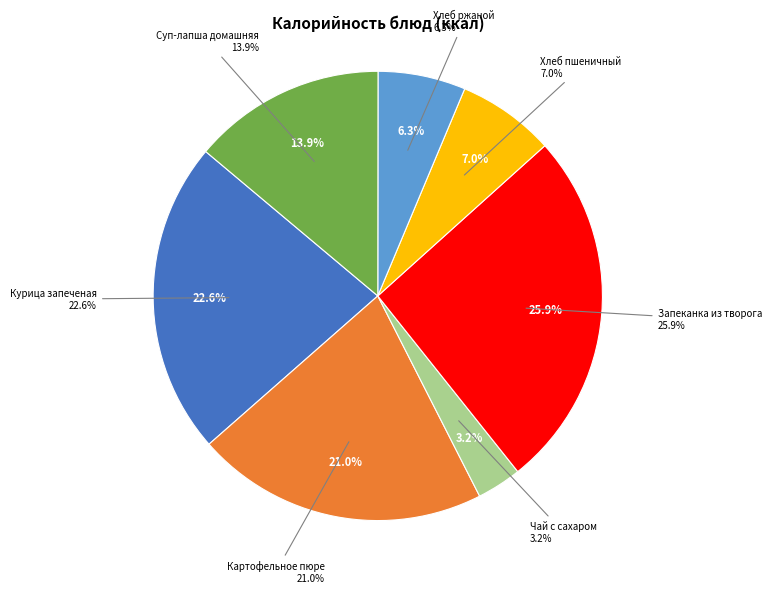

Between Хлеб ржаной and Картофельное пюре, which is larger?

Картофельное пюре